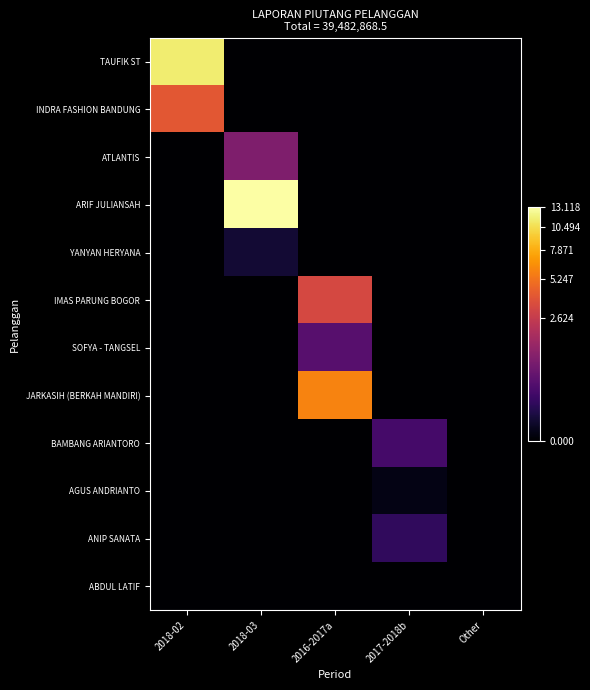

Reading left to right, what are all the values shown in this chart?

TAUFIK ST: 2018-02=11429074	2018-03=0	2016-2017a=0	2017-2018b=0	Other=0
INDRA FASHION BANDUNG: 2018-02=3947538	2018-03=0	2016-2017a=0	2017-2018b=0	Other=0
ATLANTIS: 2018-02=0	2018-03=939313	2016-2017a=0	2017-2018b=0	Other=0
ARIF JULIANSAH: 2018-02=0	2018-03=13117566	2016-2017a=0	2017-2018b=0	Other=0
YANYAN HERYANA: 2018-02=0	2018-03=34474	2016-2017a=0	2017-2018b=0	Other=0
IMAS PARUNG BOGOR: 2018-02=0	2018-03=0	2016-2017a=3266276	2017-2018b=0	Other=0
SOFYA - TANGSEL: 2018-02=0	2018-03=0	2016-2017a=419663	2017-2018b=0	Other=0
JARKASIH (BERKAH MANDIRI): 2018-02=0	2018-03=0	2016-2017a=5929850	2017-2018b=0	Other=0
BAMBANG ARIANTORO: 2018-02=0	2018-03=0	2016-2017a=0	2017-2018b=258363	Other=0
AGUS ANDRIANTO: 2018-02=0	2018-03=0	2016-2017a=0	2017-2018b=3713	Other=0
ANIP SANATA: 2018-02=0	2018-03=0	2016-2017a=0	2017-2018b=137038	Other=0
ABDUL LATIF: 2018-02=0	2018-03=0	2016-2017a=0	2017-2018b=0	Other=0